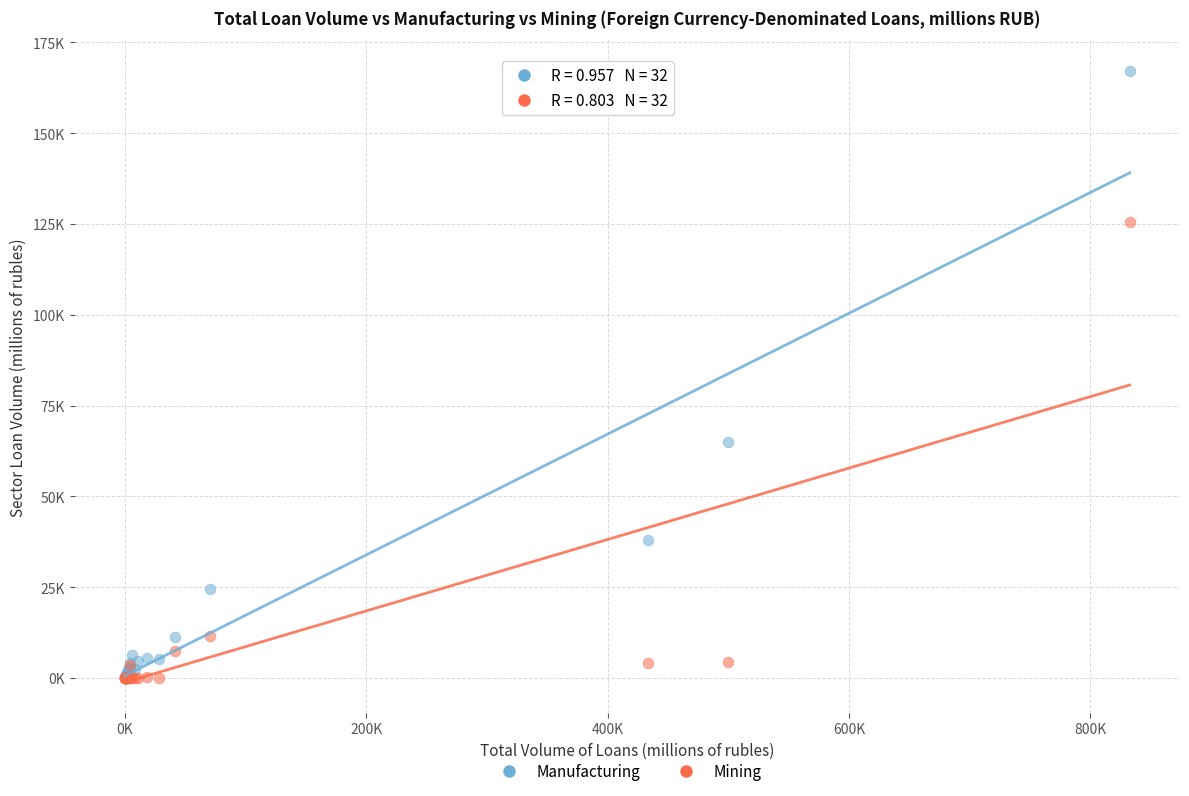

What are all the series names shown in the legend?

Manufacturing, Mining